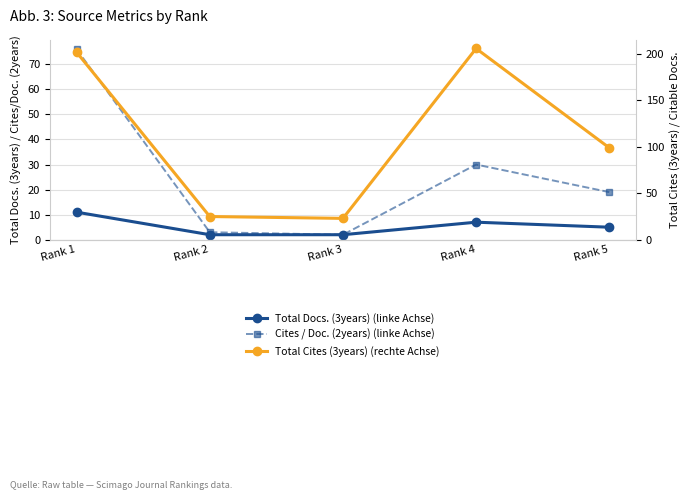

The Cites / Doc. (2years) series shows 1 at Rank 3. True or false?

False